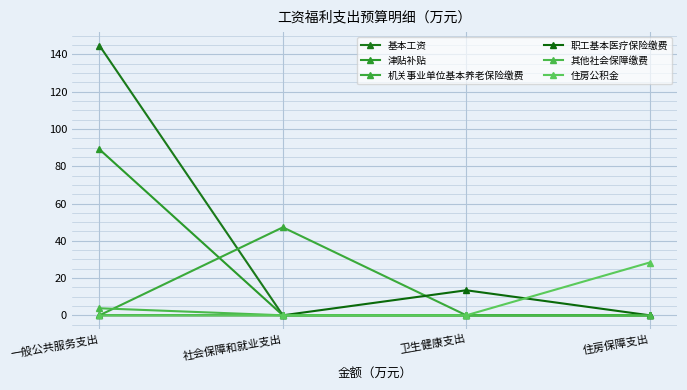

Between 社会保障和就业支出 and 住房保障支出, which series saw the biggest shift?

机关事业单位基本养老保险缴费